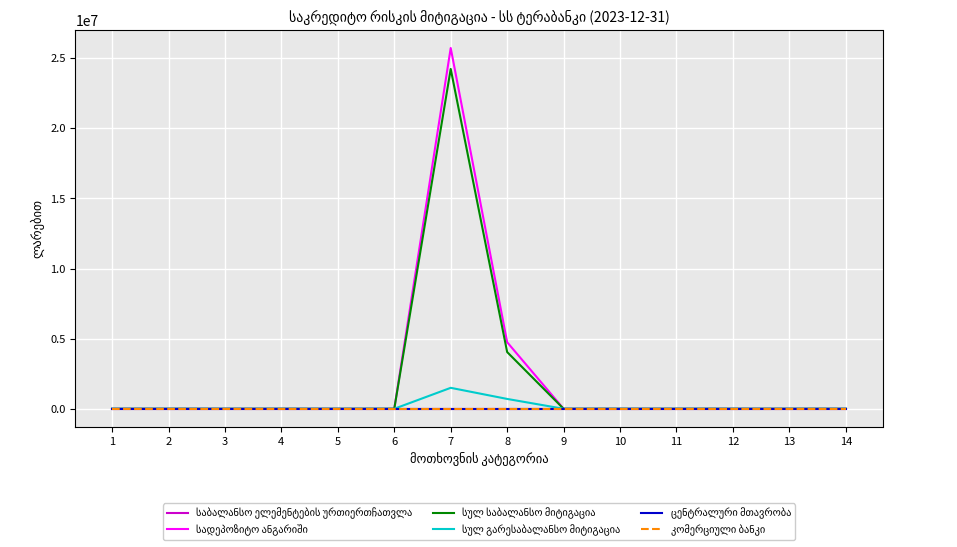

Reading left to right, extract all data points from this chart.

საბალანსო ელემენტების ურთიერთჩათვლა: 0.0	0.0	0.0	0.0	0.0	0.0	0.0	0.0	0.0	0.0	0.0	0.0	0.0	0.0
სადეპოზიტო ანგარიში: 0.0	0.0	0.0	0.0	0.0	0.0	25723105.0	4745584.4	0.0	0.0	0.0	0.0	0.0	0.0
სულ საბალანსო მიტიგაცია: 0.0	0.0	0.0	0.0	0.0	0.0	24229013.7	4043768.1	0.0	0.0	0.0	0.0	0.0	0.0
სულ გარესაბალანსო მიტიგაცია: 0.0	0.0	0.0	0.0	0.0	0.0	1494091.2	701816.3	0.0	0.0	0.0	0.0	0.0	0.0
ცენტრალური მთავრობა: 0.0	0.0	0.0	0.0	0.0	0.0	0.0	0.0	0.0	0.0	0.0	0.0	0.0	0.0
კომერციული ბანკი: 0.0	0.0	0.0	0.0	0.0	0.0	0.0	0.0	0.0	0.0	0.0	0.0	0.0	0.0